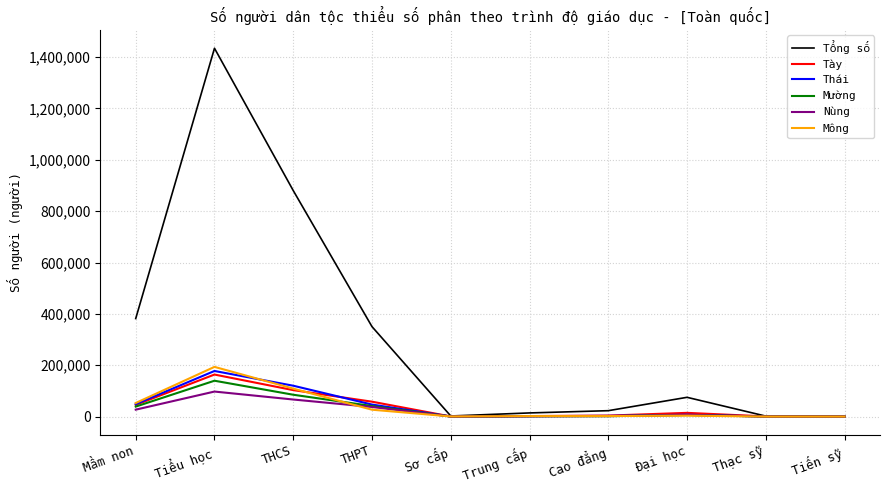

What is the maximum value for Mường?

139583